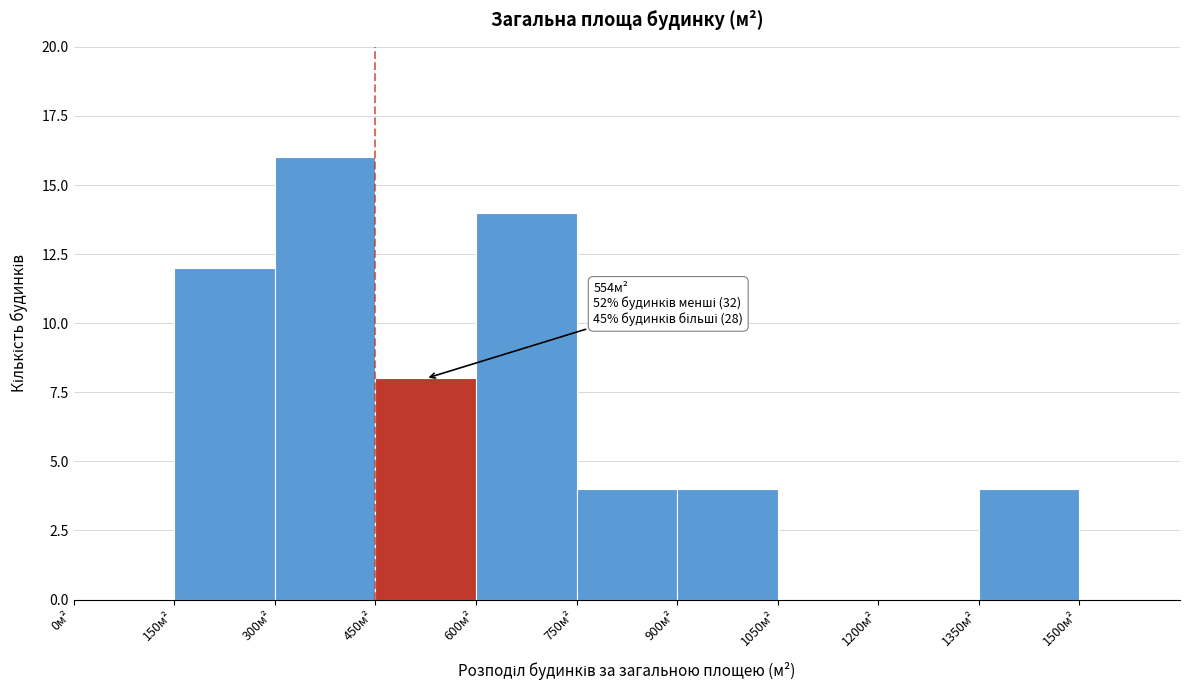

Which range on the x-axis has the tallest bar?

300 to 450